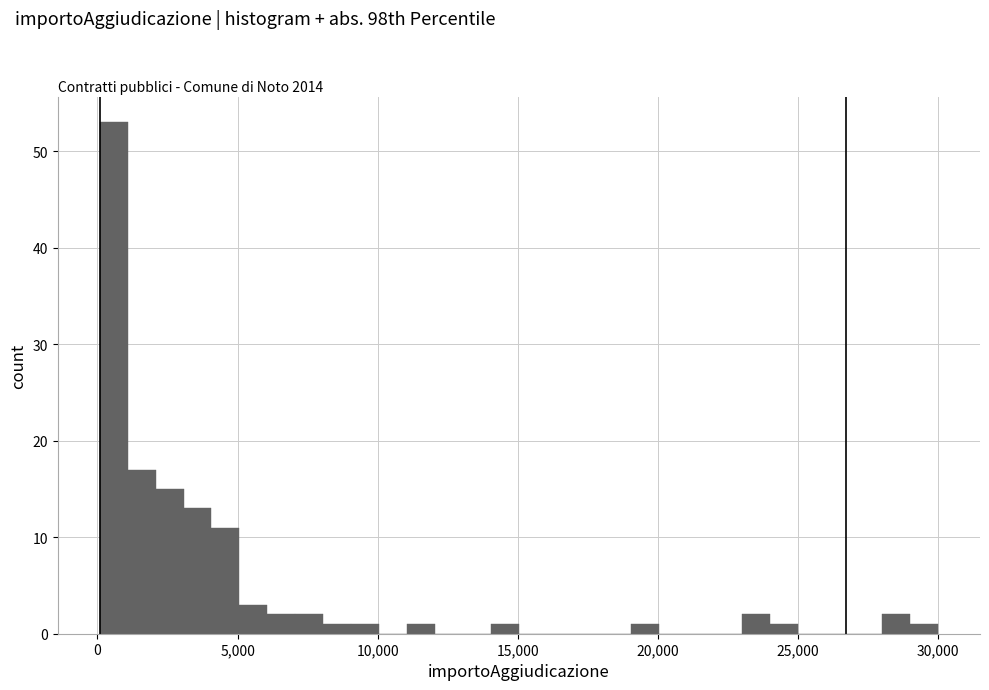

Around what value on the x-axis is the tallest bar? Give the approximate position of its centre, as read against the axis.

500